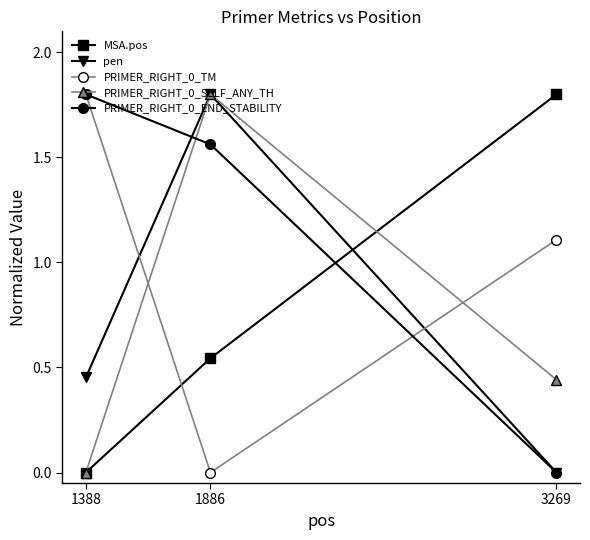

What is the total value across all series at 3269?

3.3